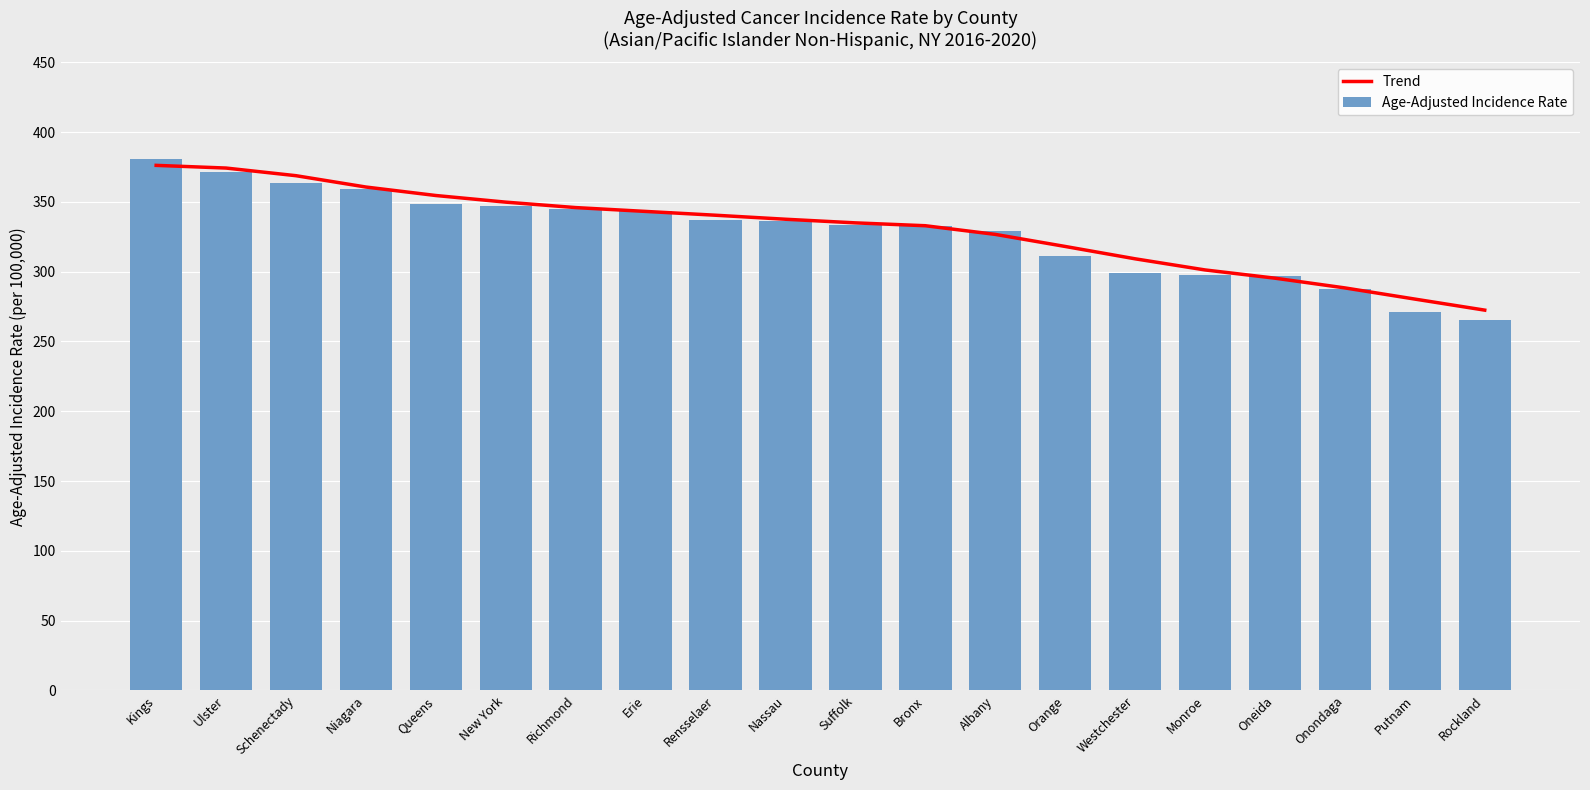

Which series has the largest total across all categories?

Trend